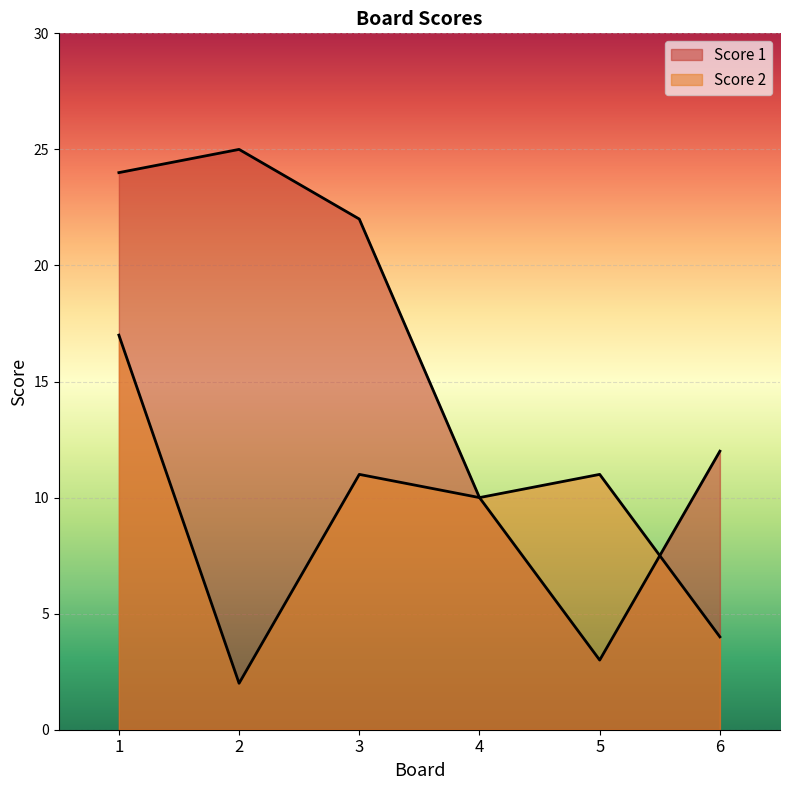

Which series changed the most between 3 and 4?

Score 1